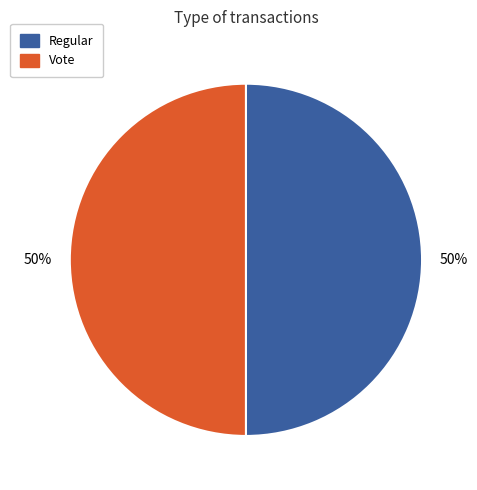

True or false: Vote accounts for 50% of the total.

True